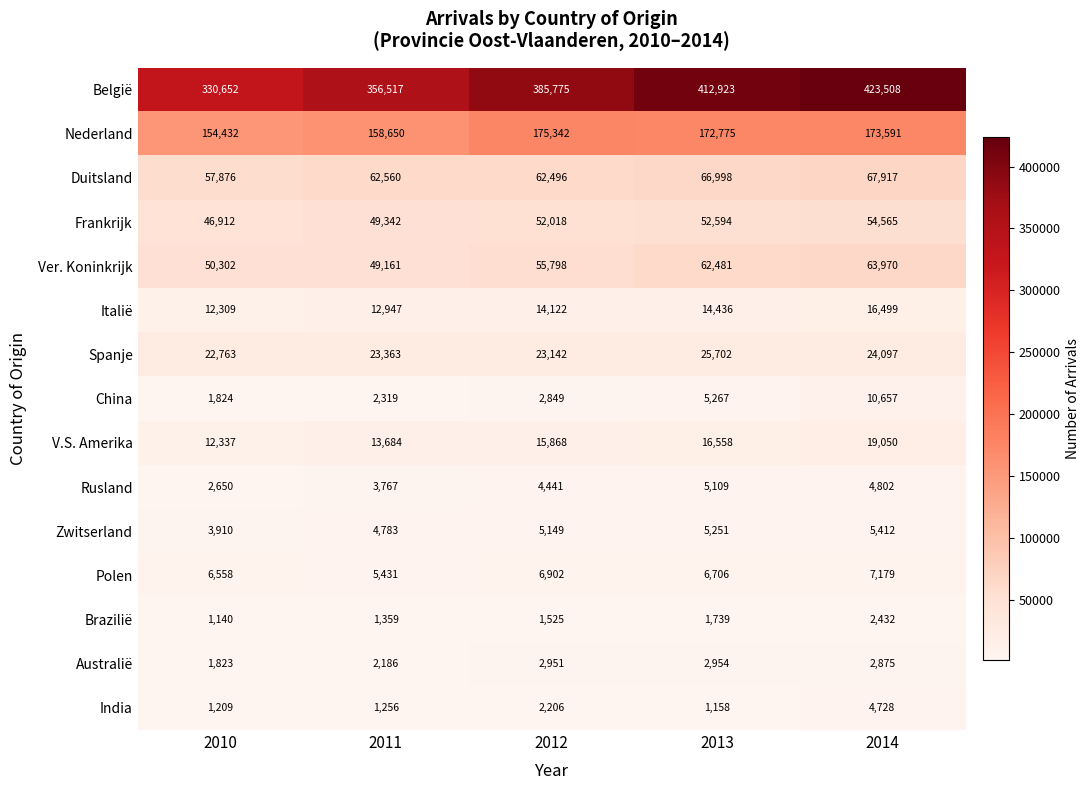

At which category is the sum across all series the highest?

2014